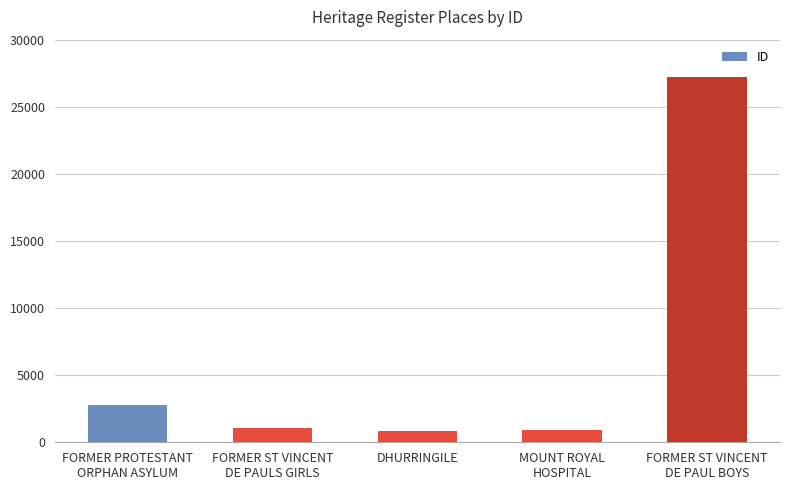

What is the difference between the maximum and minimum values?

26346